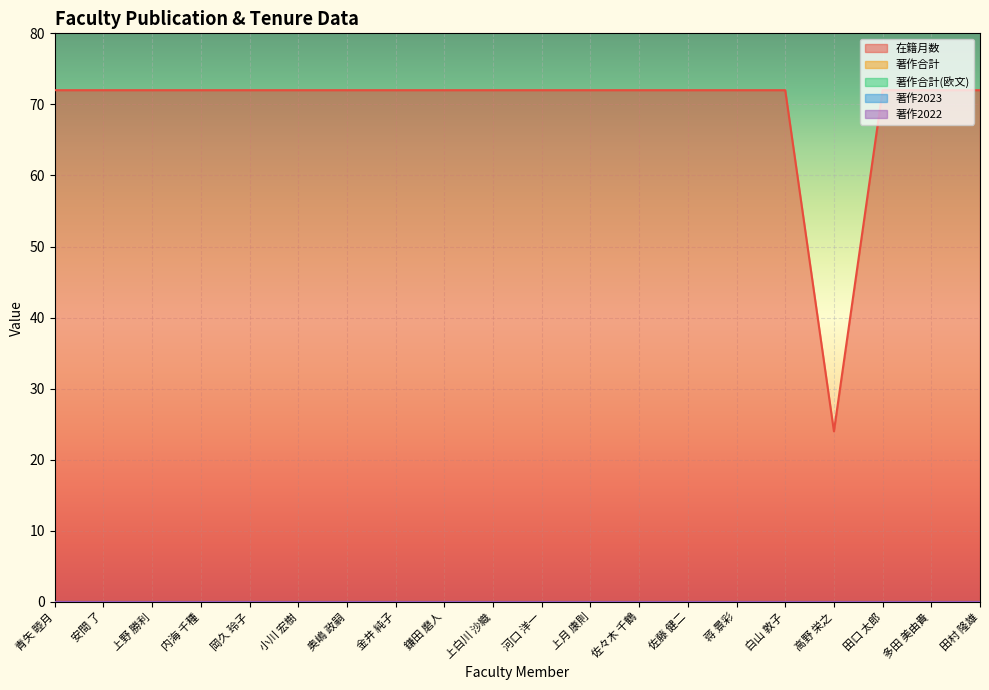

What are all the series names shown in the legend?

在籍月数, 著作合計, 著作合計(欧文), 著作2023, 著作2022